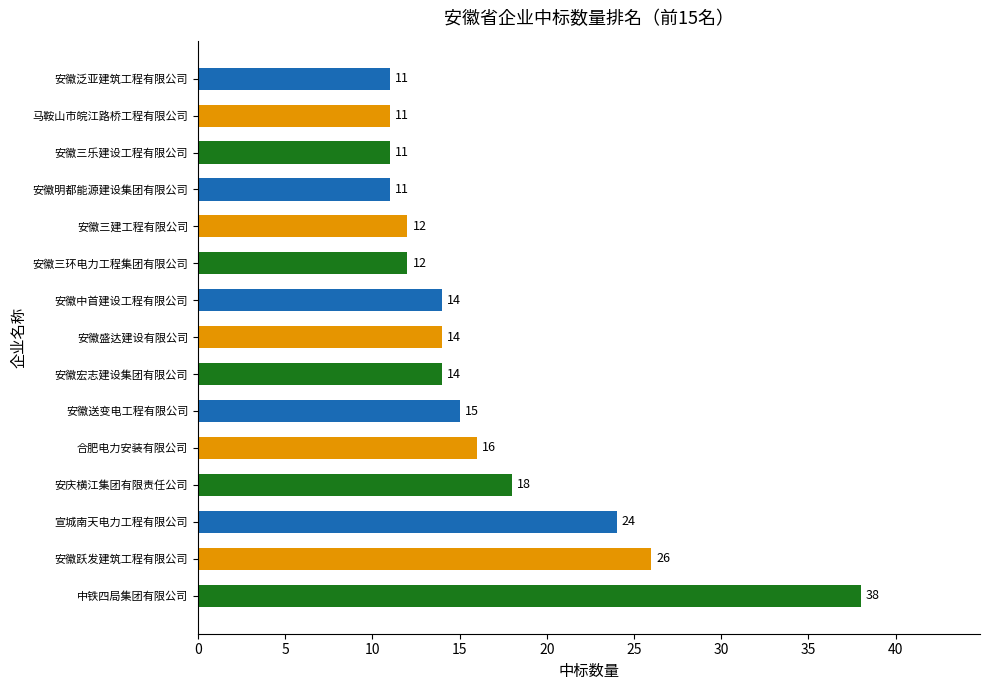

Reading bottom to top, what are all the values shown in this chart?

中铁四局集团有限公司=38	安徽跃发建筑工程有限公司=26	宣城南天电力工程有限公司=24	安庆横江集团有限责任公司=18	合肥电力安装有限公司=16	安徽送变电工程有限公司=15	安徽宏志建设集团有限公司=14	安徽盛达建设有限公司=14	安徽中首建设工程有限公司=14	安徽三环电力工程集团有限公司=12	安徽三建工程有限公司=12	安徽明都能源建设集团有限公司=11	安徽三乐建设工程有限公司=11	马鞍山市皖江路桥工程有限公司=11	安徽泛亚建筑工程有限公司=11